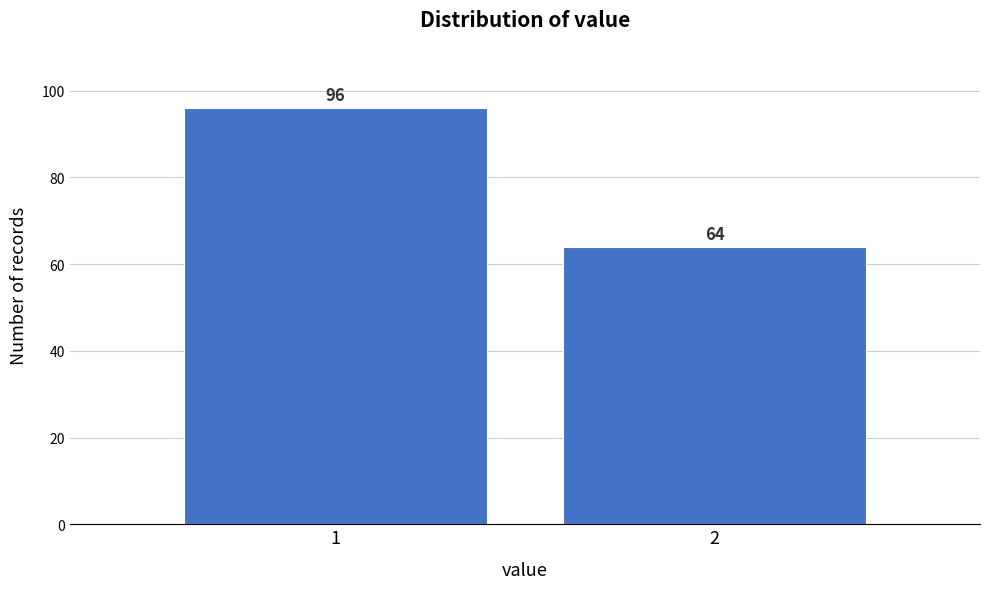

Reading left to right, list all the values displayed in this chart.

96	64